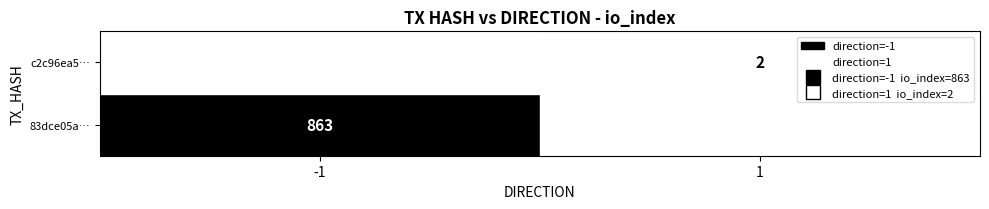

List the labels in order of 83dce05a… value, smallest first.

1, -1